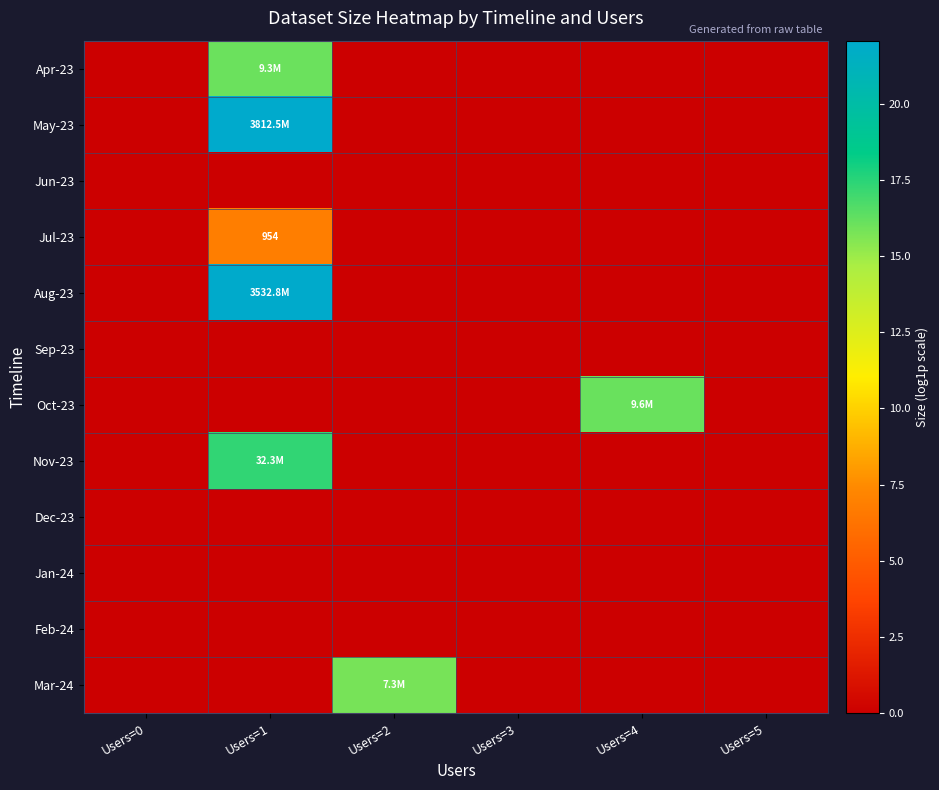

The Mar-24 series shows 0.0 at Users=4. True or false?

True